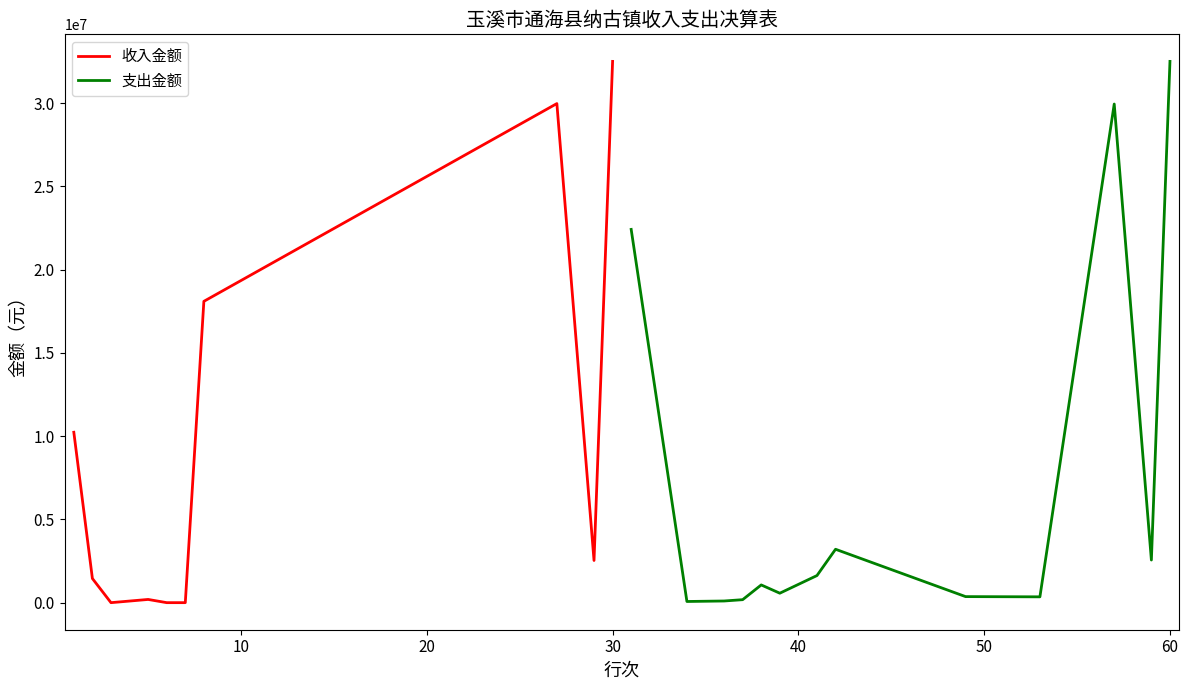

What is the maximum value for 收入金额?

32512078.6